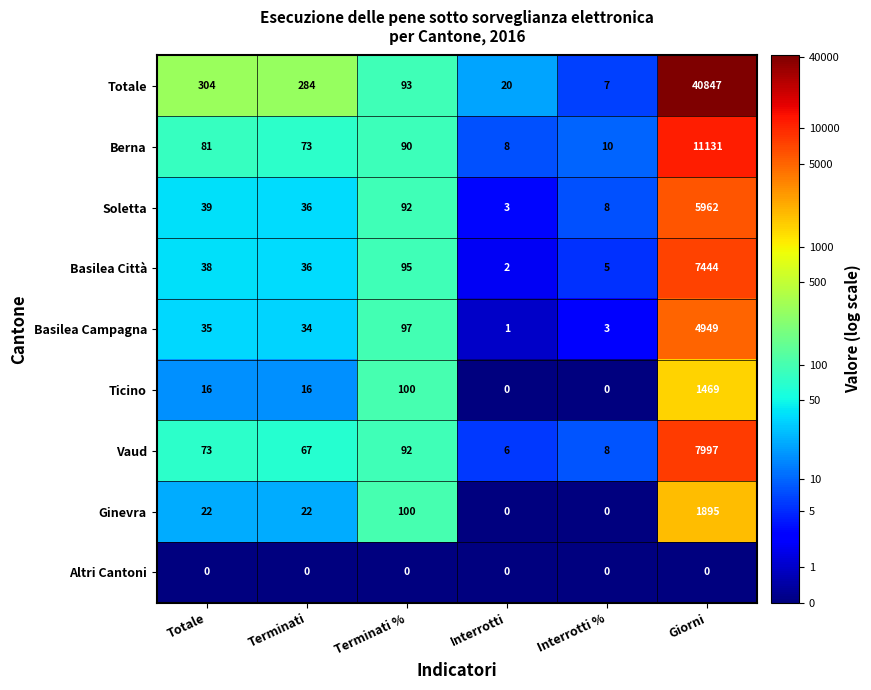

What is the highest value of the Ginevra series?

1895